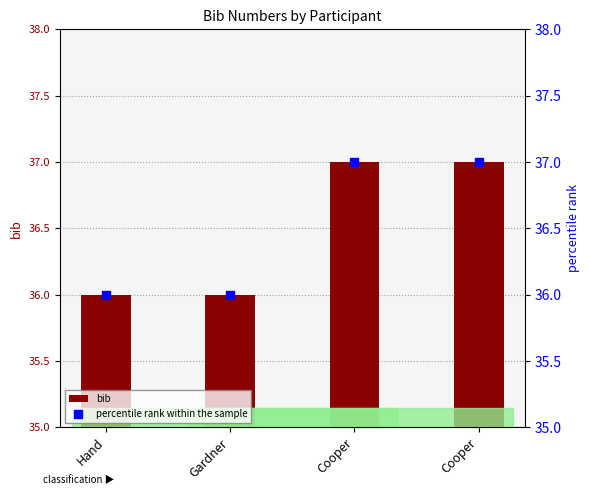

Which series reaches the maximum Y coordinate?

bib